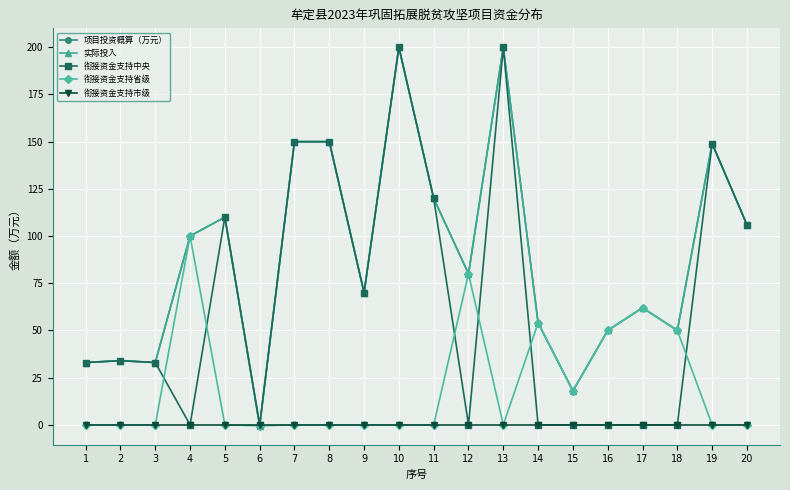

Is this an area chart (filled region under the line)?

No